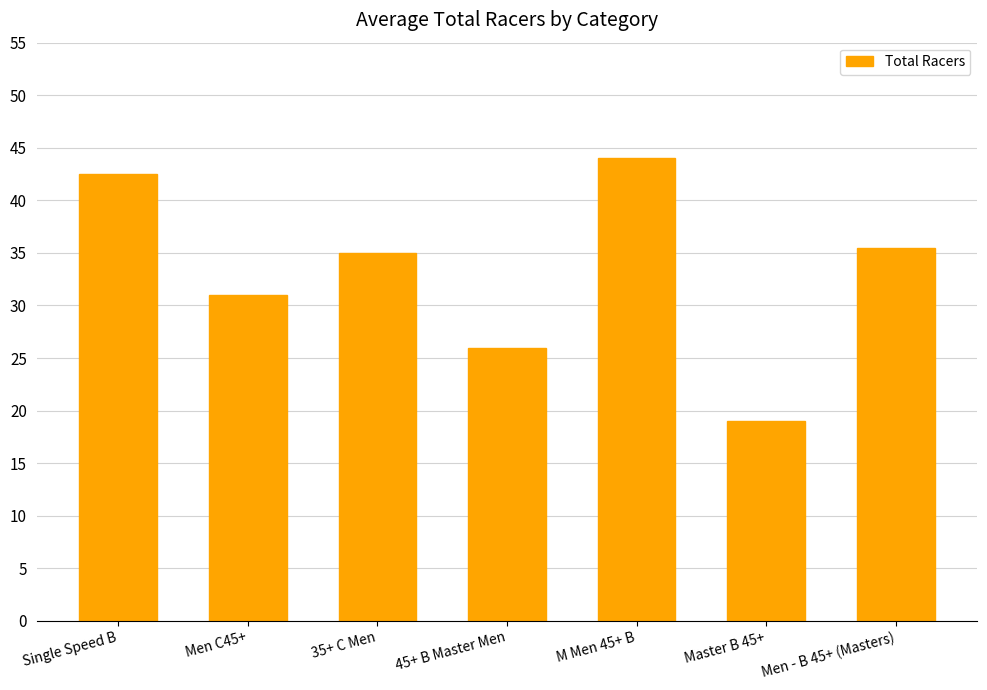

What is the ratio of the value at Master B 45+ to the value at Men C45+?

0.6